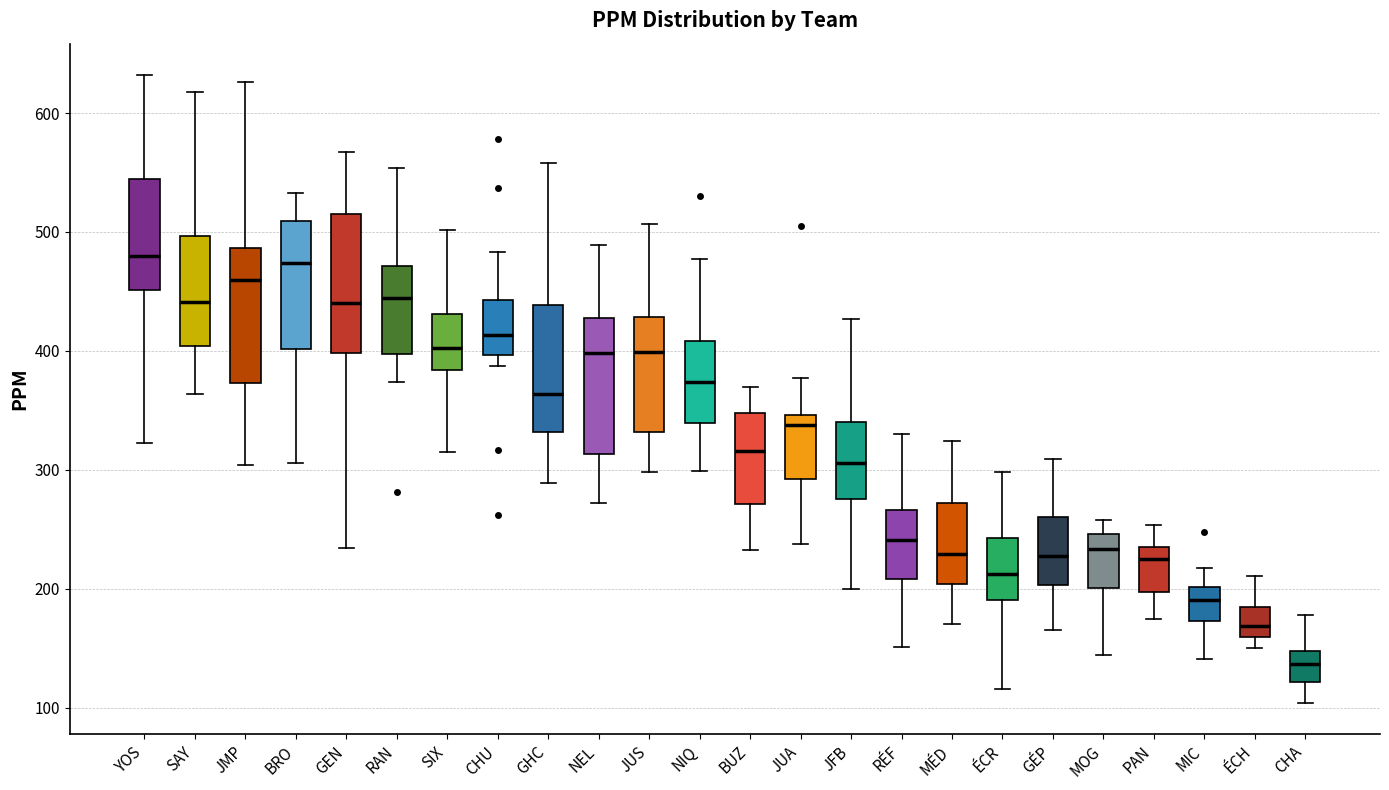

Reading left to right, transcribe this box plot: for each box, give where its median line is, the range the box spans, and where its two whiskers end, as read against the y-axis. The values are not printed on the chart, so give them approximately, as read against the axis.

YOS: median 480, box 450 to 540, whiskers 320 to 630
SAY: median 440, box 400 to 500, whiskers 360 to 620
JMP: median 460, box 370 to 490, whiskers 300 to 630
BRO: median 470, box 400 to 510, whiskers 310 to 530
GEN: median 440, box 400 to 520, whiskers 230 to 570
RAN: median 440, box 400 to 470, whiskers 370 to 550
SIX: median 400, box 380 to 430, whiskers 310 to 500
CHU: median 410, box 400 to 440, whiskers 390 to 480
GHC: median 360, box 330 to 440, whiskers 290 to 560
NEL: median 400, box 310 to 430, whiskers 270 to 490
JUS: median 400, box 330 to 430, whiskers 300 to 510
NIQ: median 370, box 340 to 410, whiskers 300 to 480
BUZ: median 320, box 270 to 350, whiskers 230 to 370
JUA: median 340, box 290 to 350, whiskers 240 to 380
JFB: median 310, box 280 to 340, whiskers 200 to 430
RÉF: median 240, box 210 to 270, whiskers 150 to 330
MÉD: median 230, box 200 to 270, whiskers 170 to 320
ÉCR: median 210, box 190 to 240, whiskers 120 to 300
GÉP: median 230, box 200 to 260, whiskers 170 to 310
MOG: median 230, box 200 to 250, whiskers 140 to 260
PAN: median 230, box 200 to 240, whiskers 170 to 250
MIC: median 190, box 170 to 200, whiskers 140 to 220
ÉCH: median 170, box 160 to 180, whiskers 150 to 210
CHA: median 140, box 120 to 150, whiskers 100 to 180